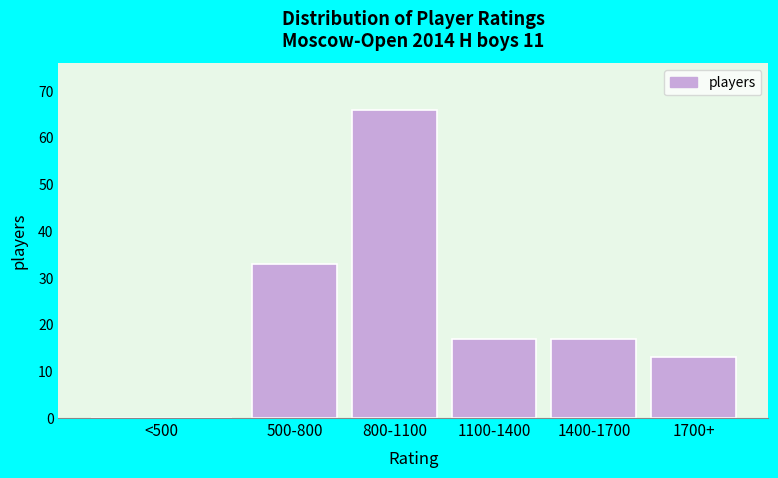

Reading right to left, what are all the values shown in this chart?

1700+=13	1400-1700=17	1100-1400=17	800-1100=66	500-800=33	<500=0